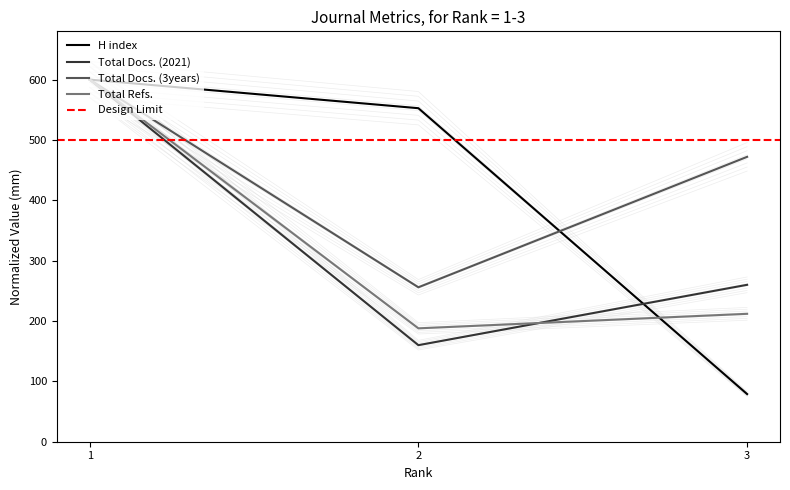

What is the minimum value for Total Docs. (3years)?

255.9